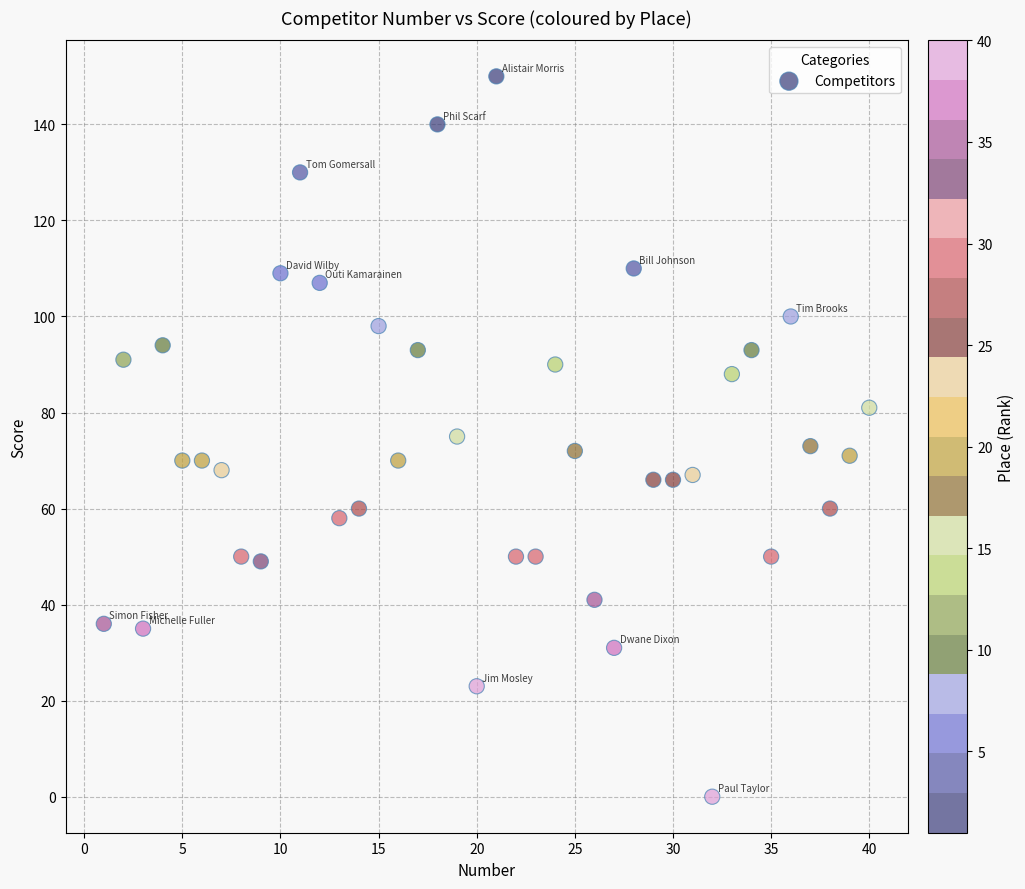

What is the range of Y values (max minus min)?

150